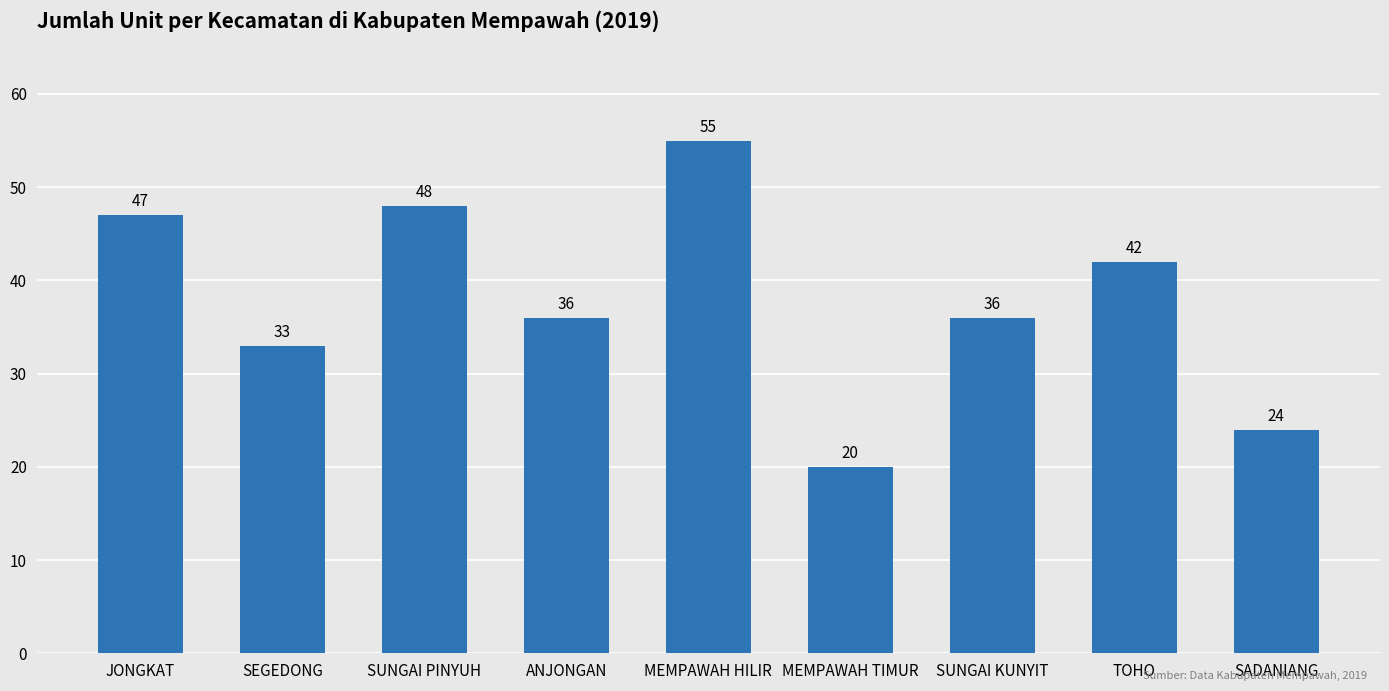

Reading left to right, what are all the values shown in this chart?

JONGKAT=47	SEGEDONG=33	SUNGAI PINYUH=48	ANJONGAN=36	MEMPAWAH HILIR=55	MEMPAWAH TIMUR=20	SUNGAI KUNYIT=36	TOHO=42	SADANIANG=24